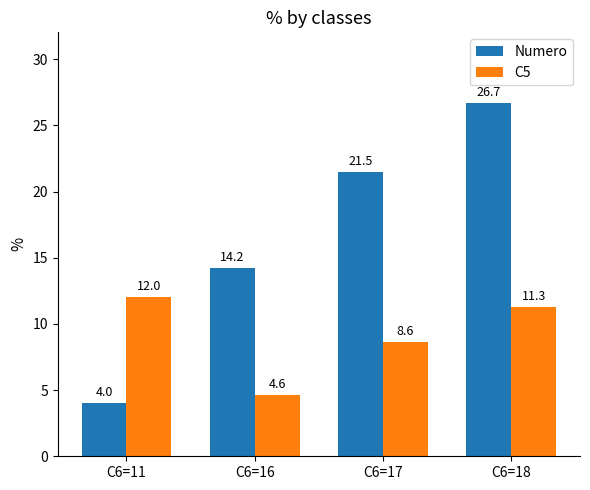

What is the sum of the C5 values at C6=16 and C6=18?

15.9